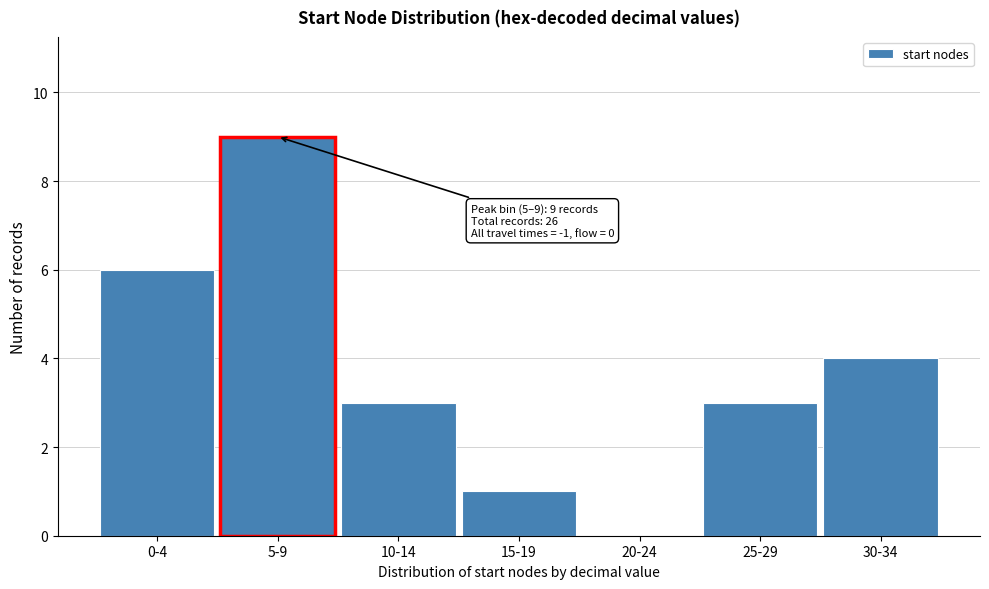

Reading right to left, extract all data points from this chart.

30-34=4	25-29=3	20-24=0	15-19=1	10-14=3	5-9=9	0-4=6